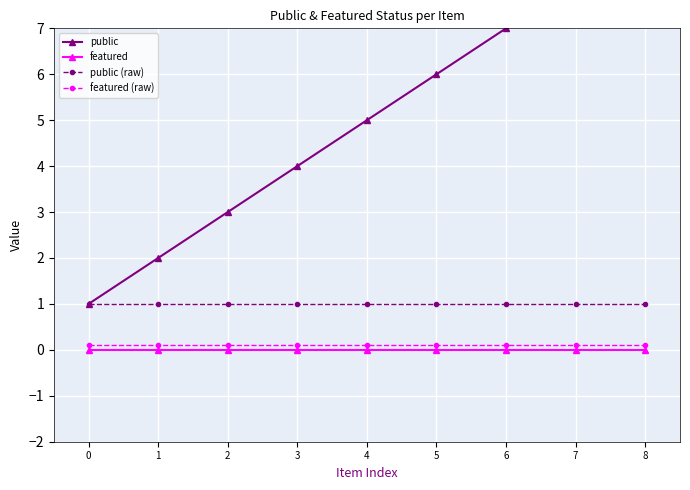

True or false: public and featured intersect in this chart.

False